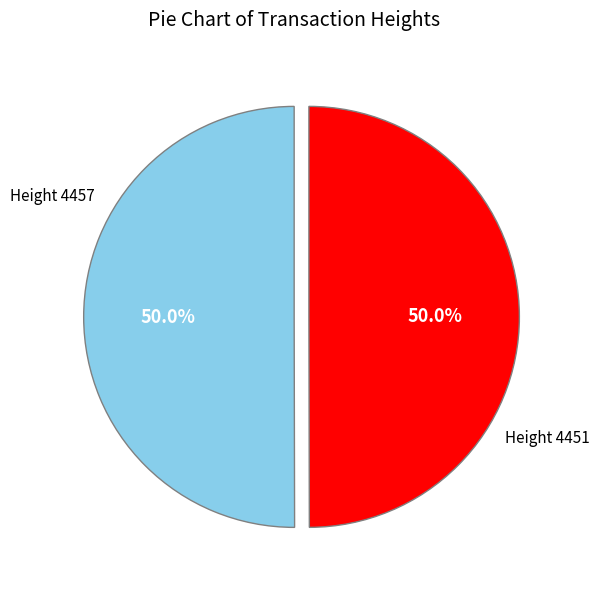

What is the smallest slice in the pie chart?

4451